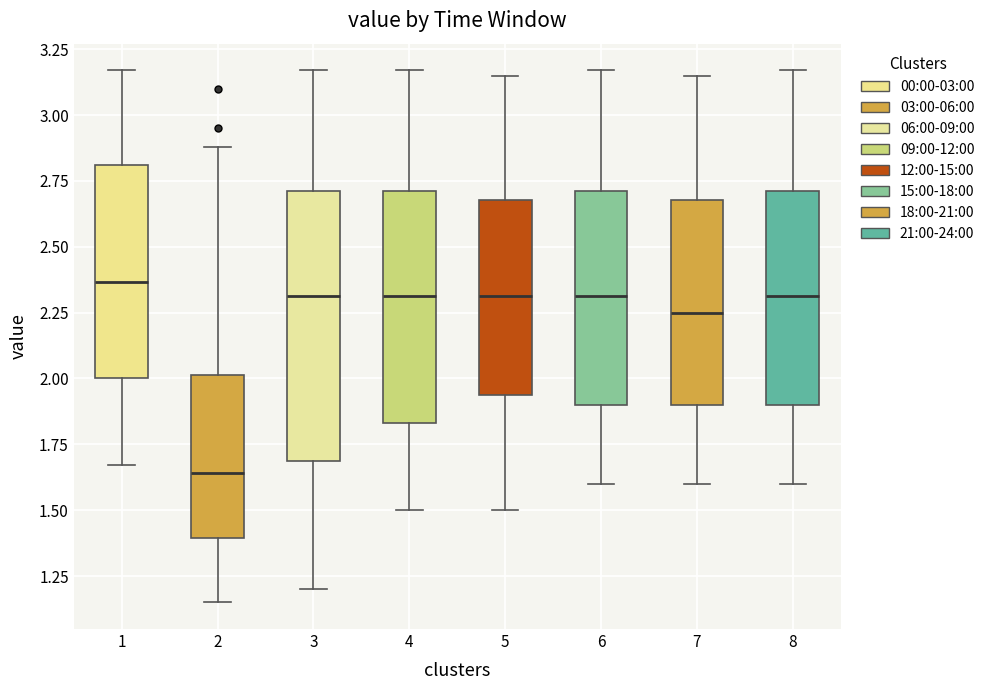

Reading left to right, transcribe this box plot: for each box, give where its median line is, the range the box spans, and where its two whiskers end, as read against the y-axis. The values are not printed on the chart, so give them approximately, as read against the axis.

1: median 2.35, box 2.00 to 2.80, whiskers 1.65 to 3.15
2: median 1.65, box 1.40 to 2.00, whiskers 1.15 to 2.90
3: median 2.30, box 1.70 to 2.70, whiskers 1.20 to 3.15
4: median 2.30, box 1.85 to 2.70, whiskers 1.50 to 3.15
5: median 2.30, box 1.95 to 2.70, whiskers 1.50 to 3.15
6: median 2.30, box 1.90 to 2.70, whiskers 1.60 to 3.15
7: median 2.25, box 1.90 to 2.70, whiskers 1.60 to 3.15
8: median 2.30, box 1.90 to 2.70, whiskers 1.60 to 3.15